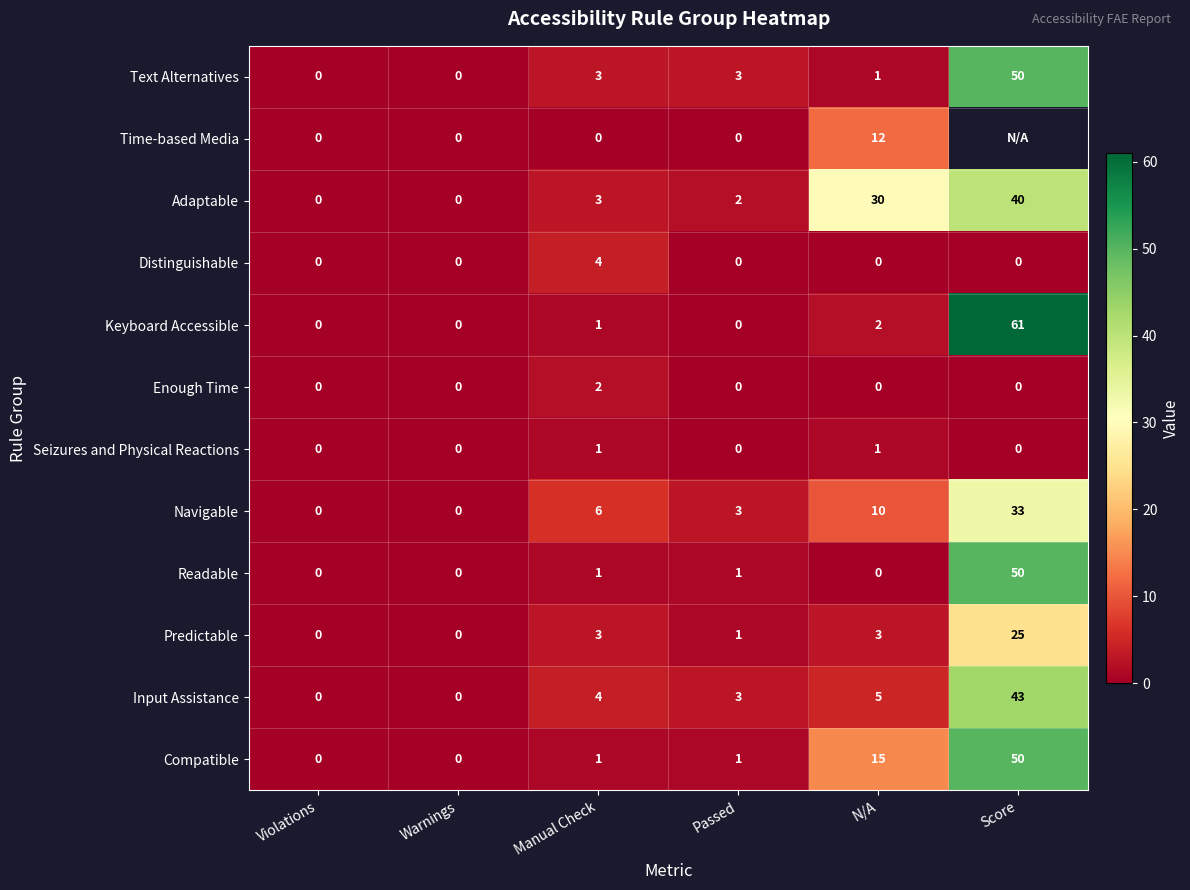

At which label is Compatible closest to 25?

N/A